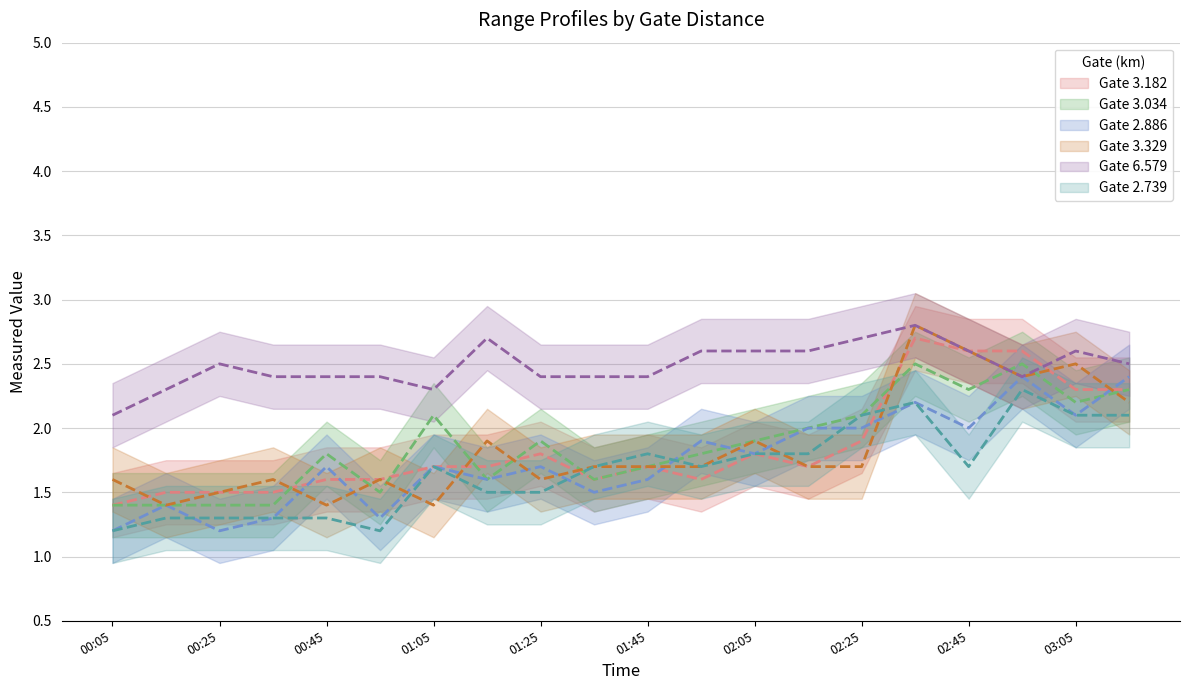

How many interior local valleys does the 2.886 series have?

7